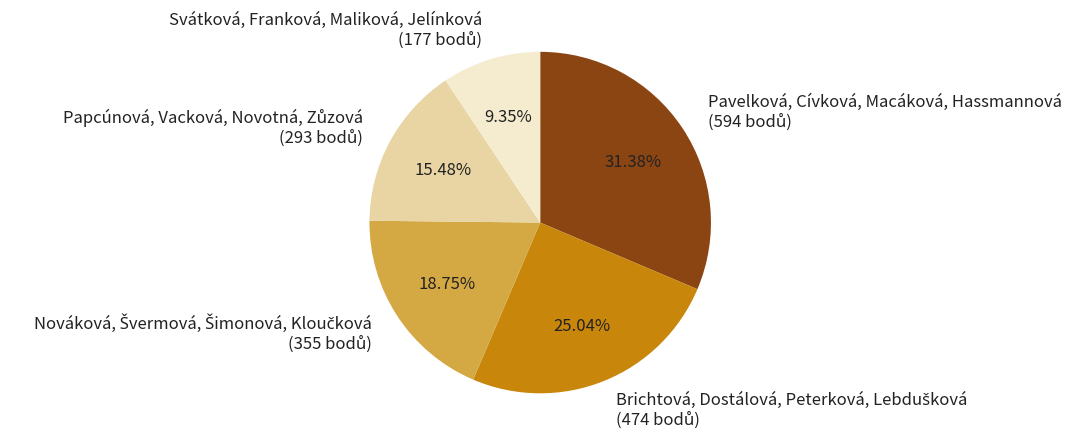

To the nearest percent, what portion does Svátková, Franková, Maliková, Jelínková represent?

9%